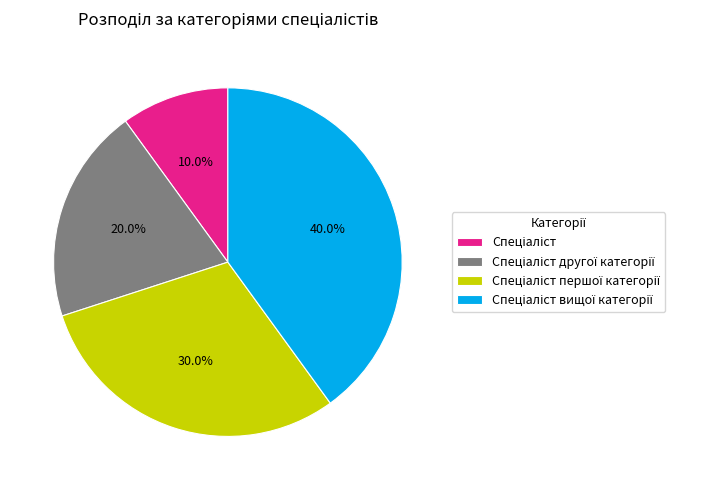

Is there a majority slice in this chart?

No